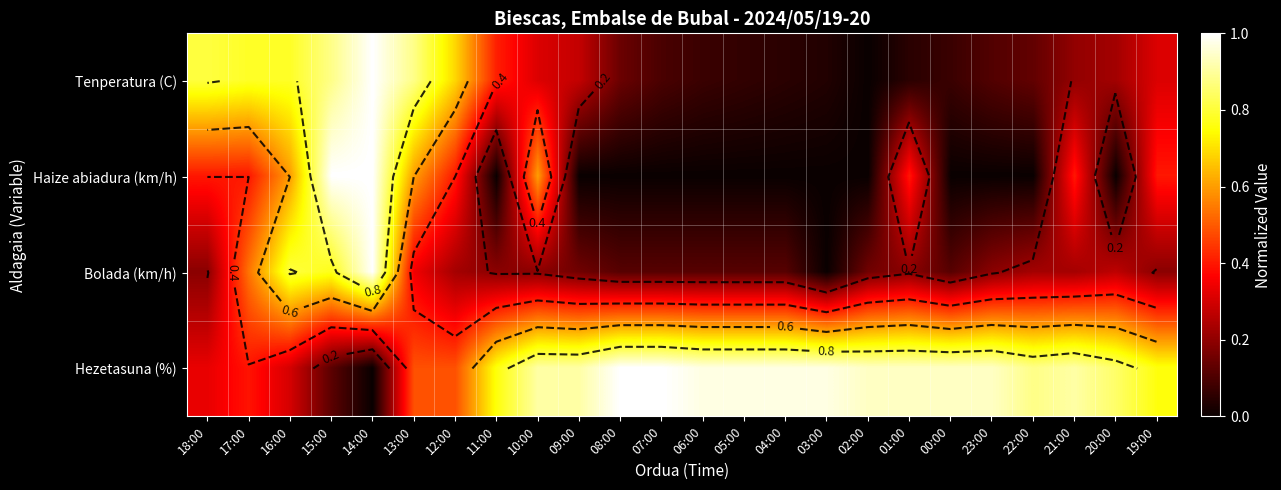

At which category does the chart reach its minimum across all series?

02:00